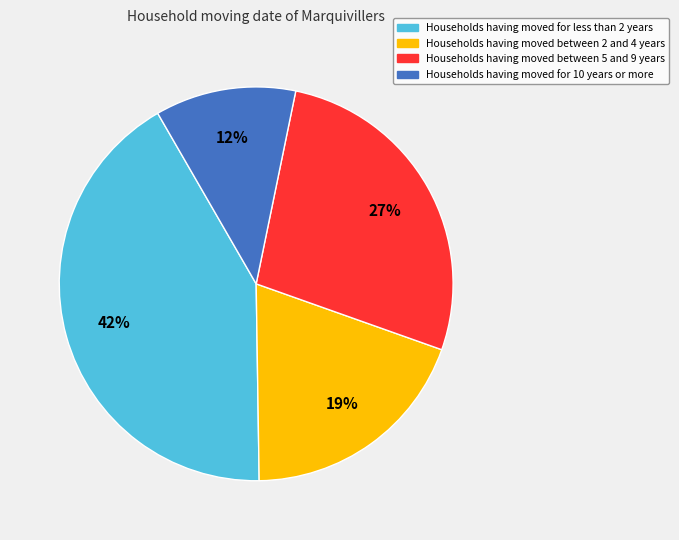

Is there a majority slice in this chart?

No